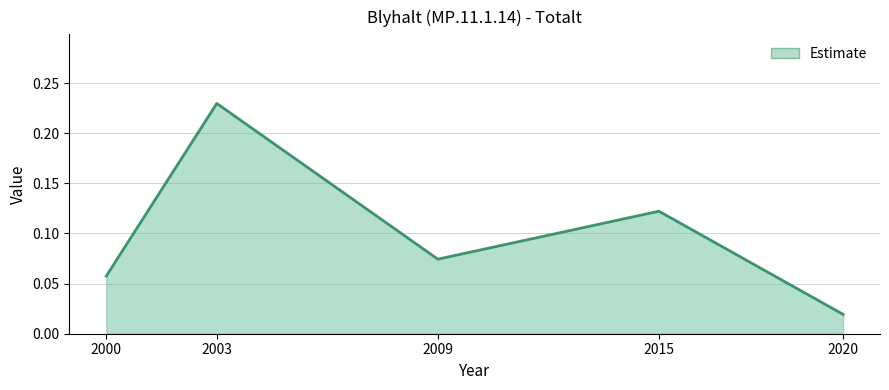

True or false: the data shows 0.1 at 2000.

True